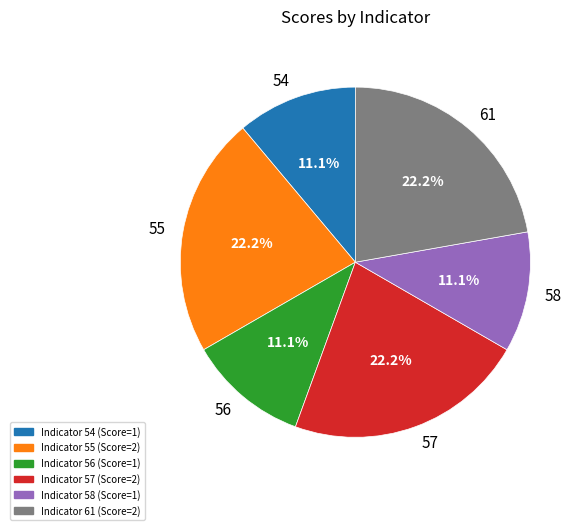

Is there a majority slice in this chart?

No